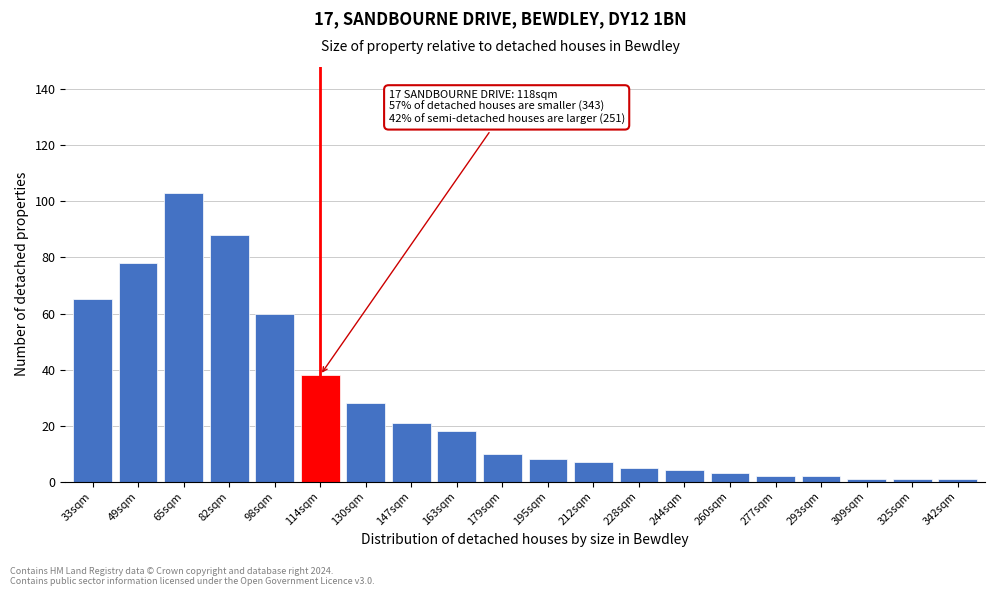

Reading left to right, extract all data points from this chart.

33sqm=65	49sqm=78	65sqm=103	82sqm=88	98sqm=60	114sqm=38	130sqm=28	147sqm=21	163sqm=18	179sqm=10	195sqm=8	212sqm=7	228sqm=5	244sqm=4	260sqm=3	277sqm=2	293sqm=2	309sqm=1	325sqm=1	342sqm=1